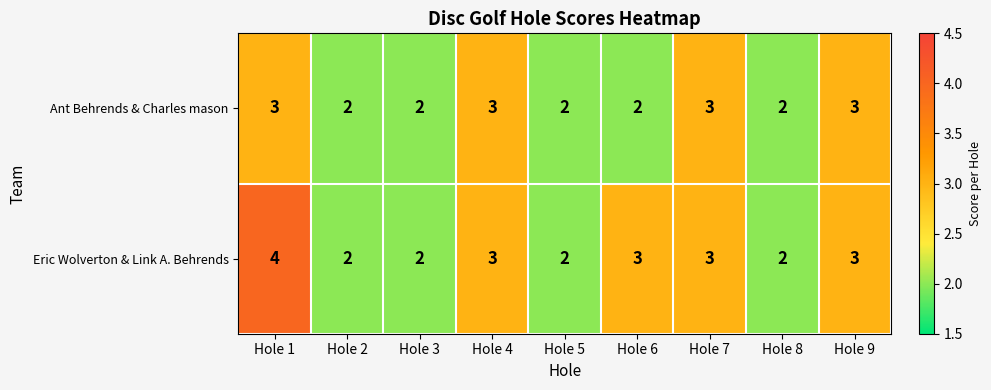

True or false: Ant Behrends & Charles mason has a value of 3 at Hole 4.

True